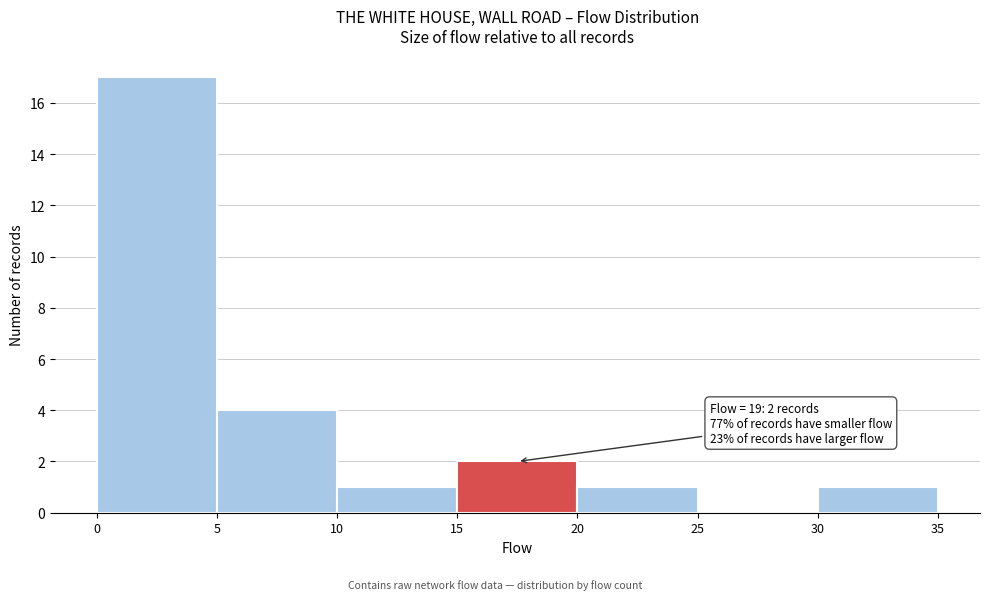

Which range on the x-axis has the tallest bar?

0 to 5